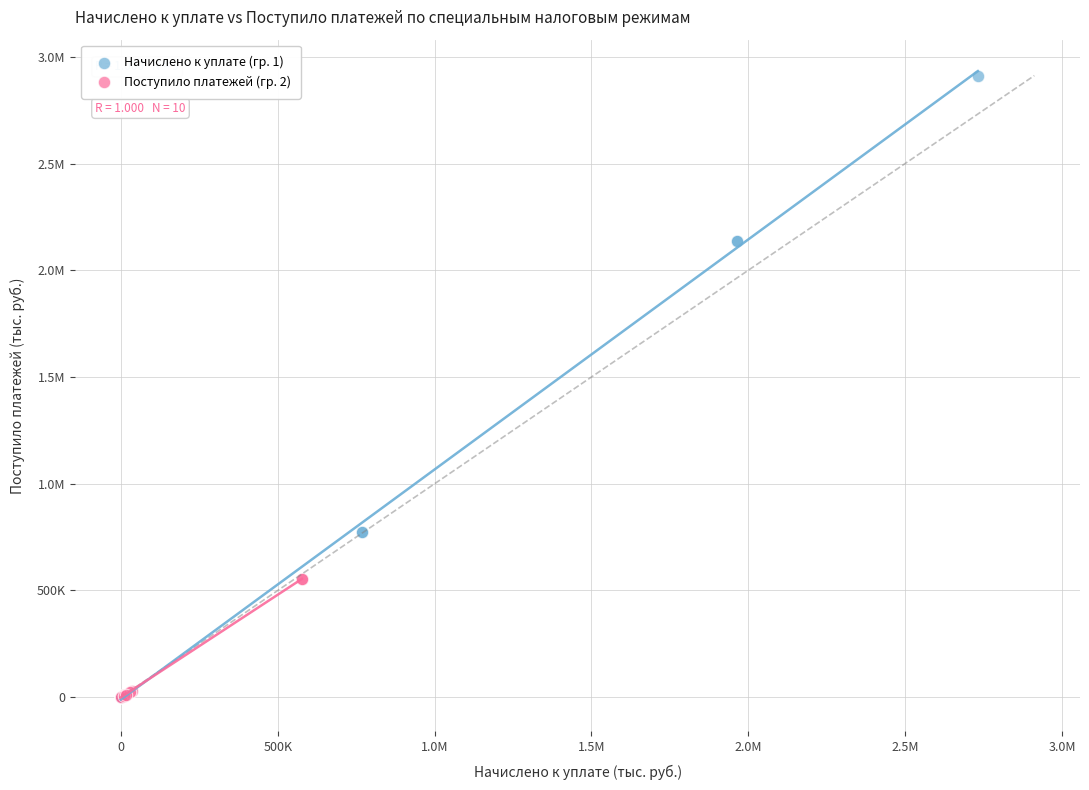

What are all the series names shown in the legend?

Начислено к уплате (гр. 1), Поступило платежей (гр. 2)